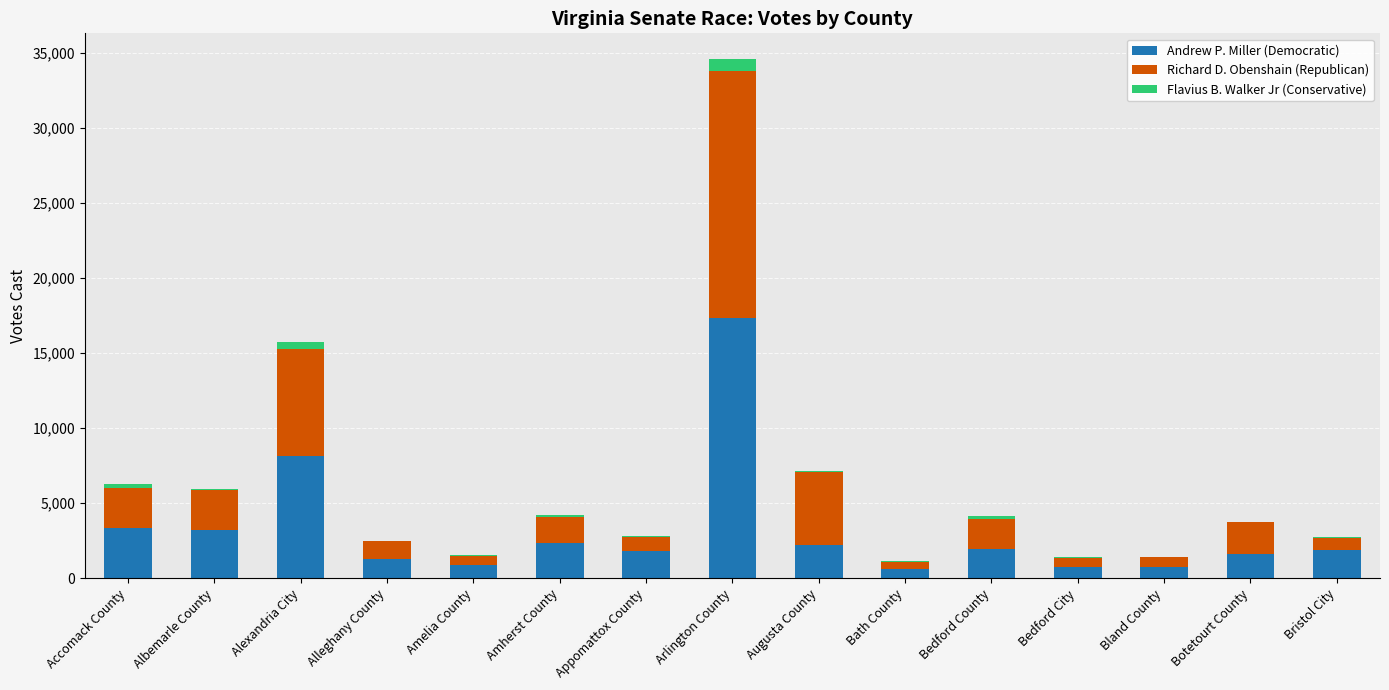

Which category has the highest value in the Andrew P. Miller (Democratic) series?

Arlington County